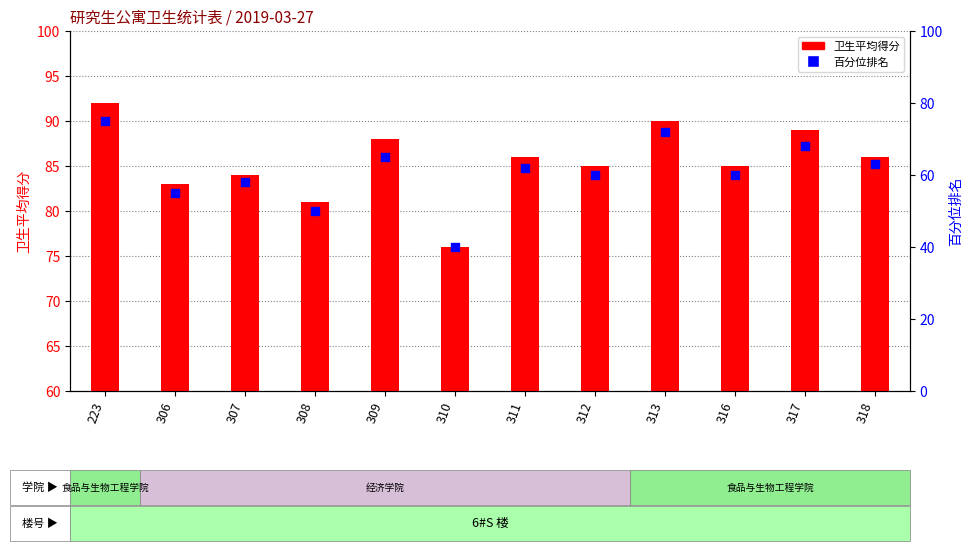

Is the value of 百分位排名 at 310 greater than the value of 卫生平均得分 at 308?

No